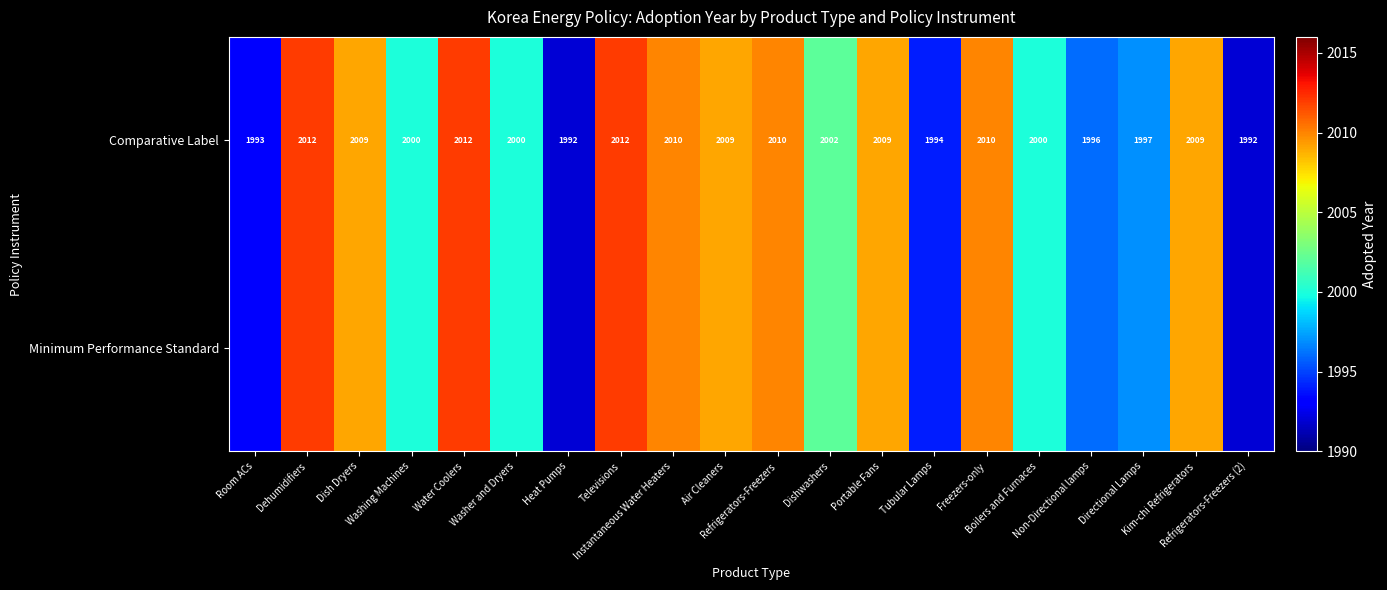

The value of Comparative Label at Washing Machines is 2000. True or false?

True